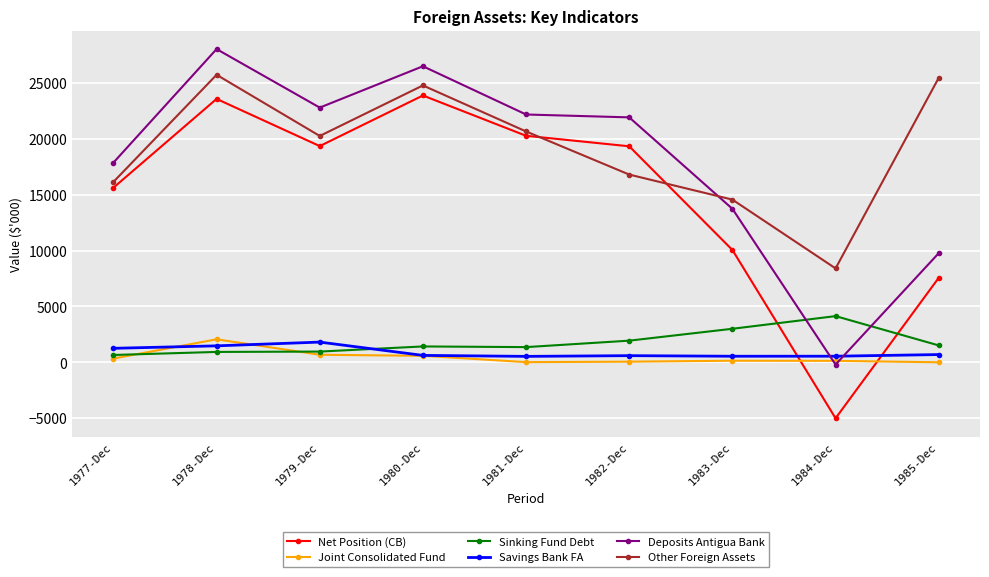

What is the label of the 7th point from the left?

1983-Dec